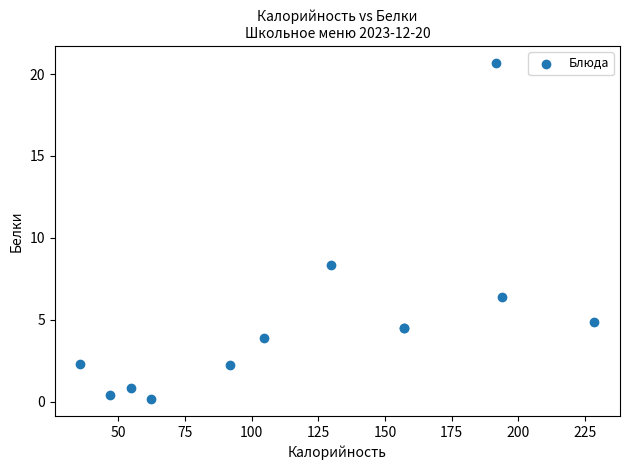

What Y value in the scatter plot is closest to 10?

8.3